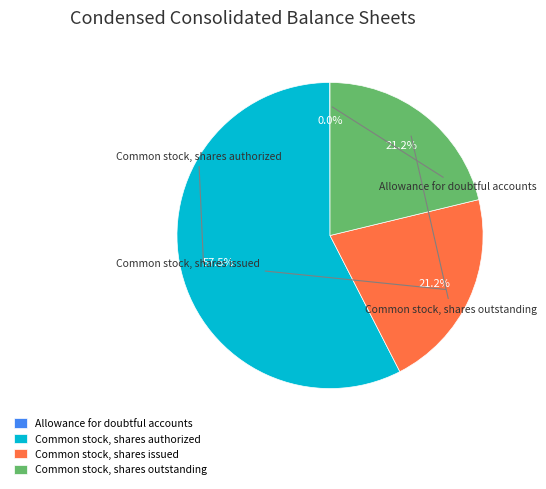

Is the sum of Common stock, shares authorized and Common stock, shares issued greater than half?

Yes